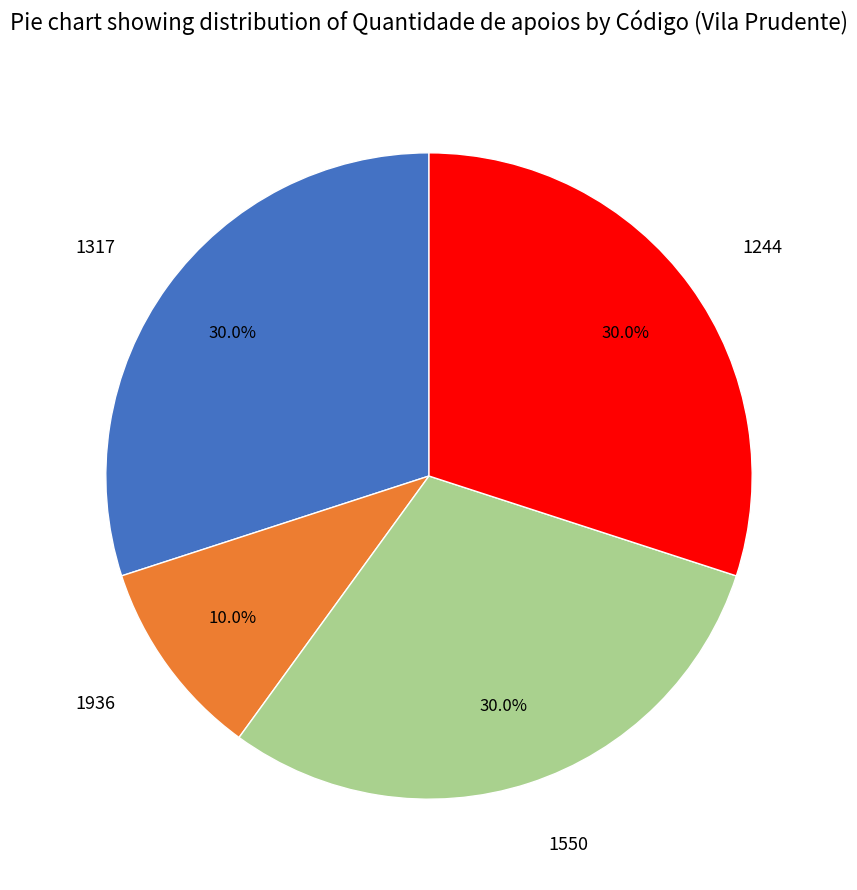

Does 1936 account for over 50% of the chart?

No